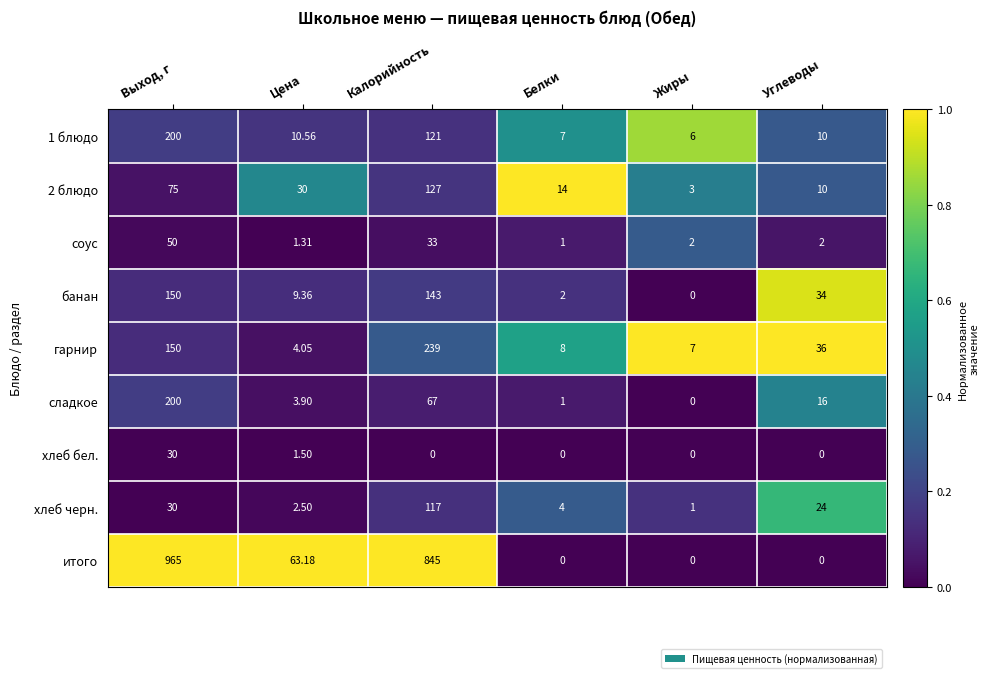

Where is банан nearest to the value 75?

Углеводы